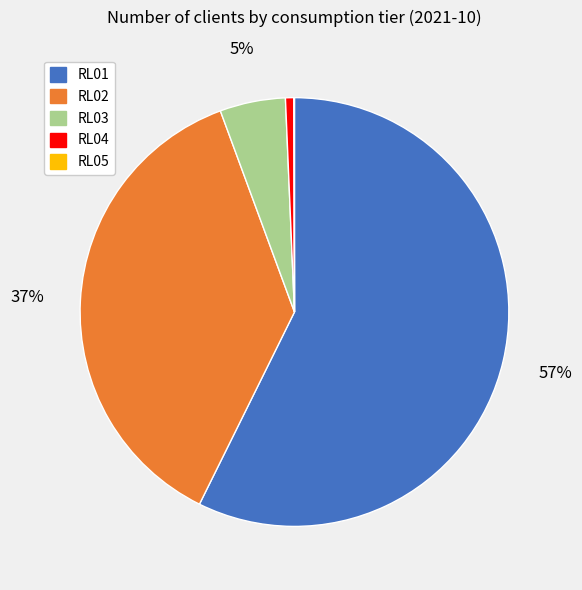

Between RL03 and RL01, which is larger?

RL01